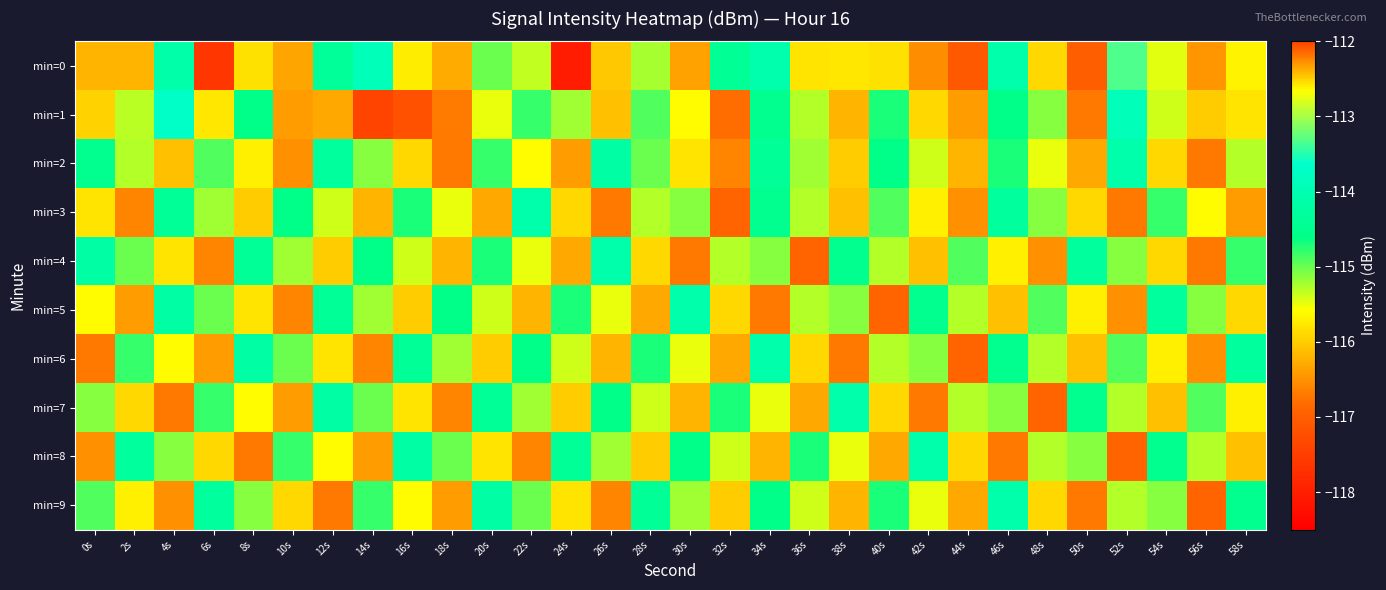

At 48s, list the series in order from smallest to largest.

min=7, min=4, min=9, min=0, min=2, min=6, min=8, min=1, min=3, min=5